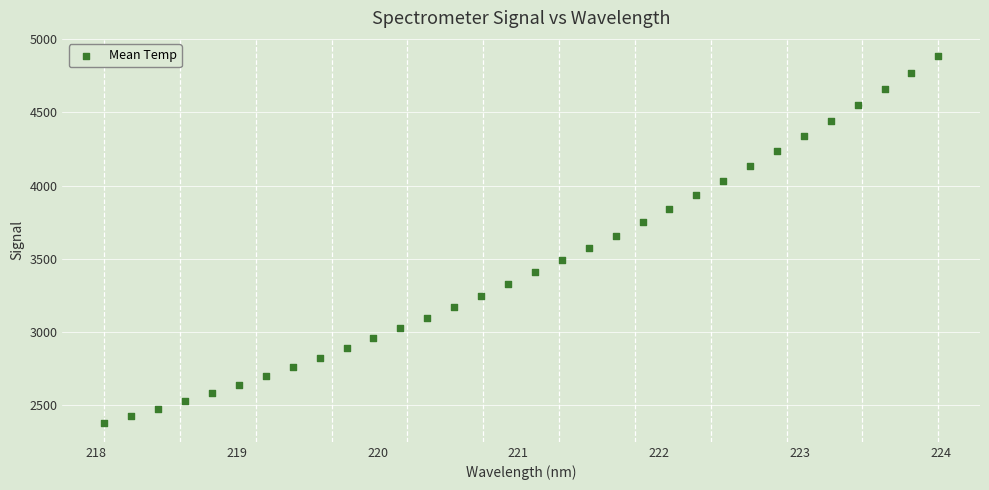

What is the range of Y values (max minus min)?

2509.8